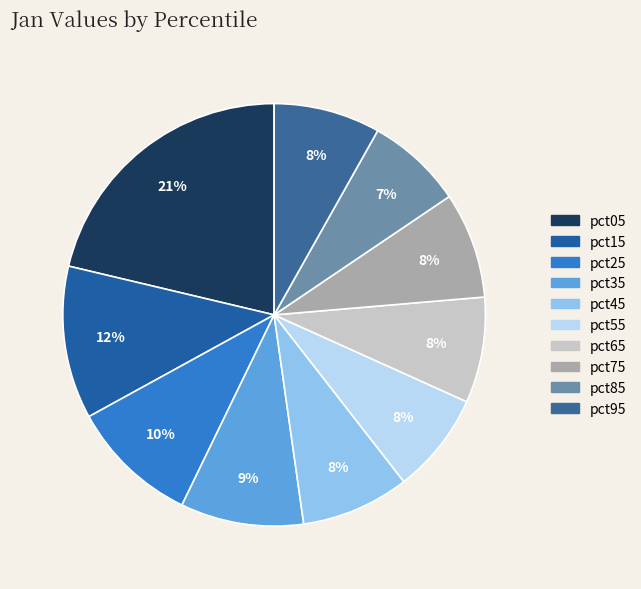

Count the number of slices in the pie.

10